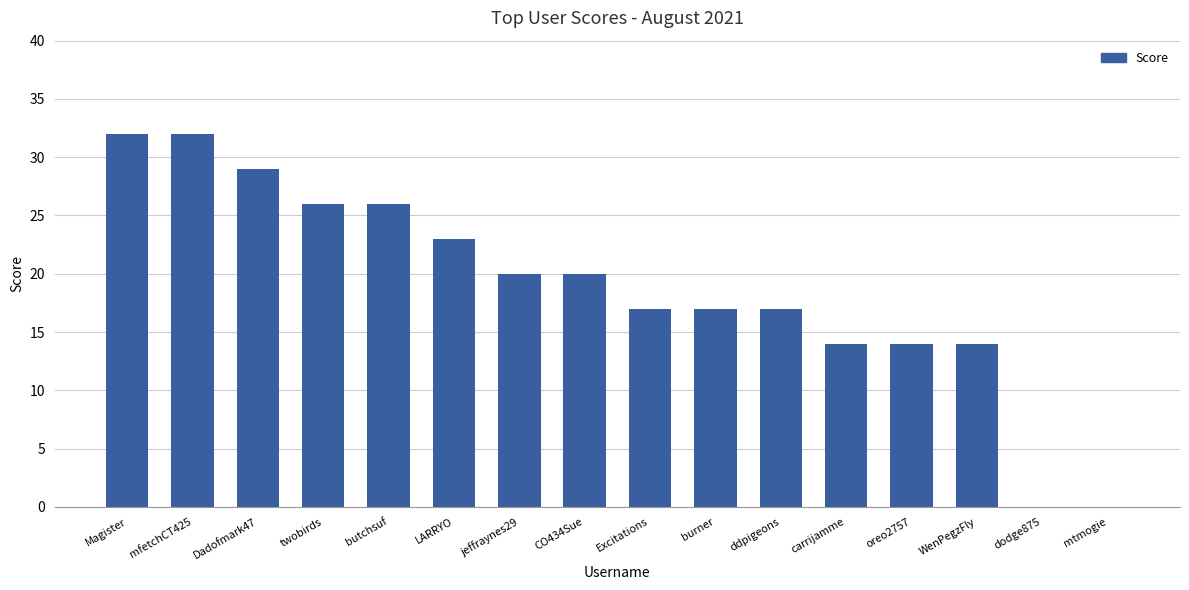

At which label does the data first exceed 20?

Magister